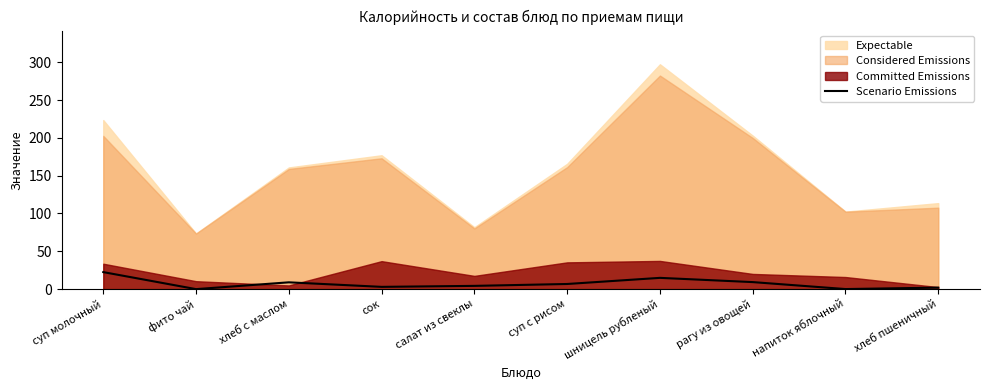

Where is the first local minimum?

фито чай